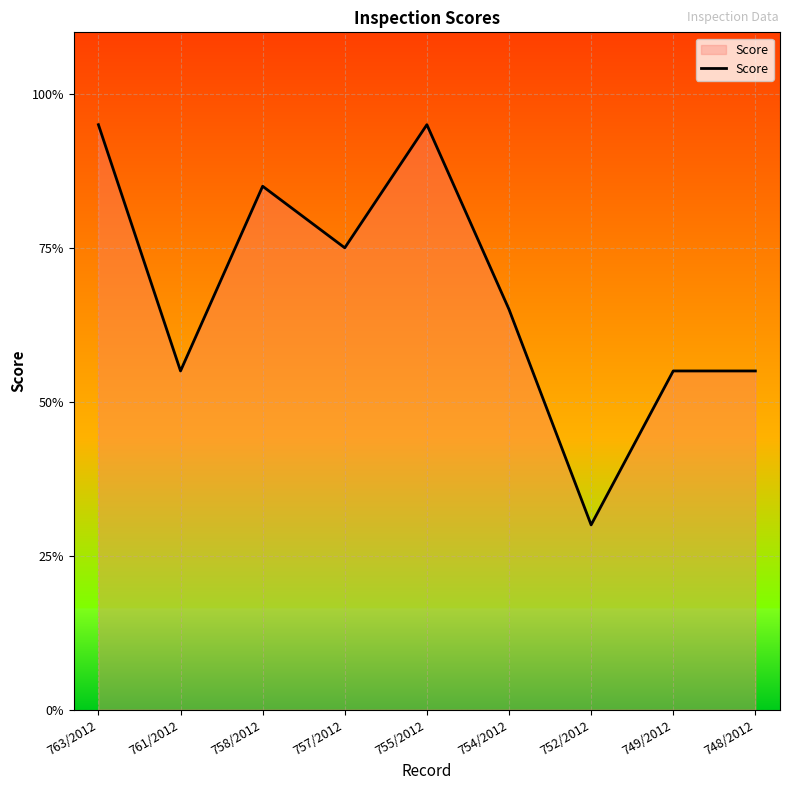

The chart shows a value of 1.4 at 757/2012. True or false?

False